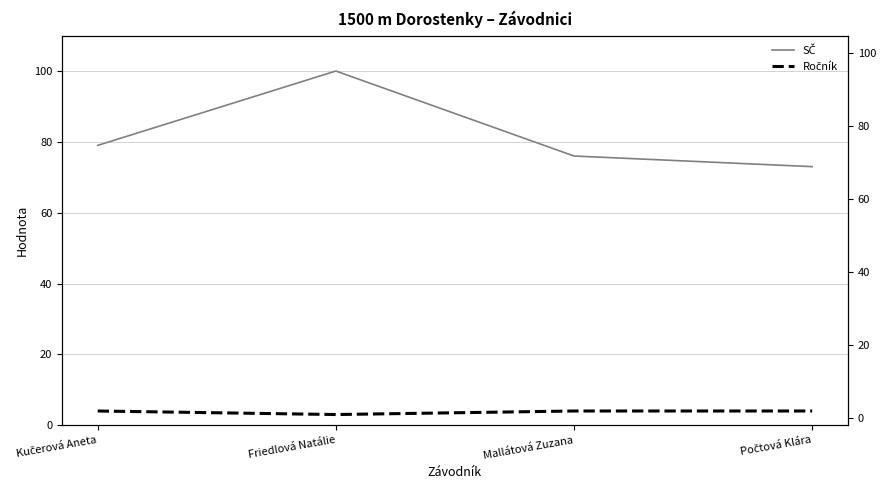

Which series has the largest total across all categories?

SČ